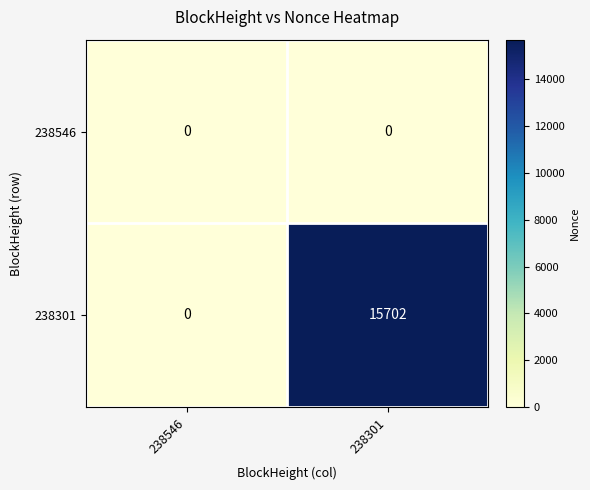

How many distinct data groups are displayed?

2